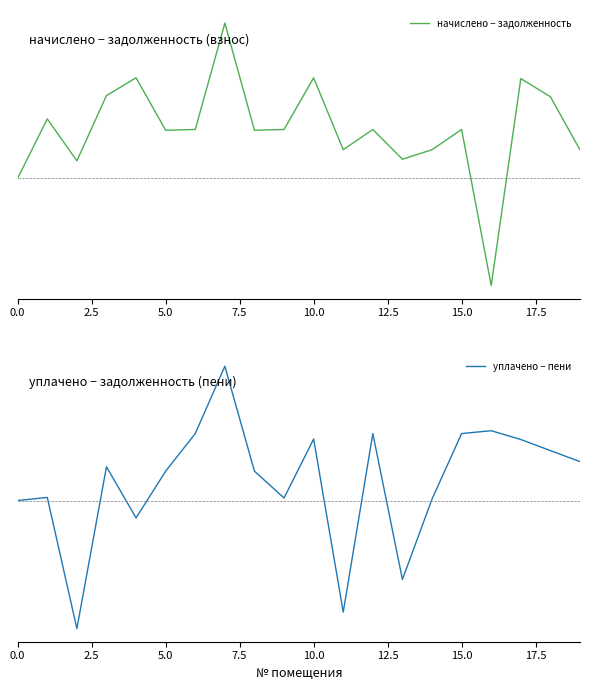

True or false: начислено − задолженность has a value of 0.6 at 10.

True